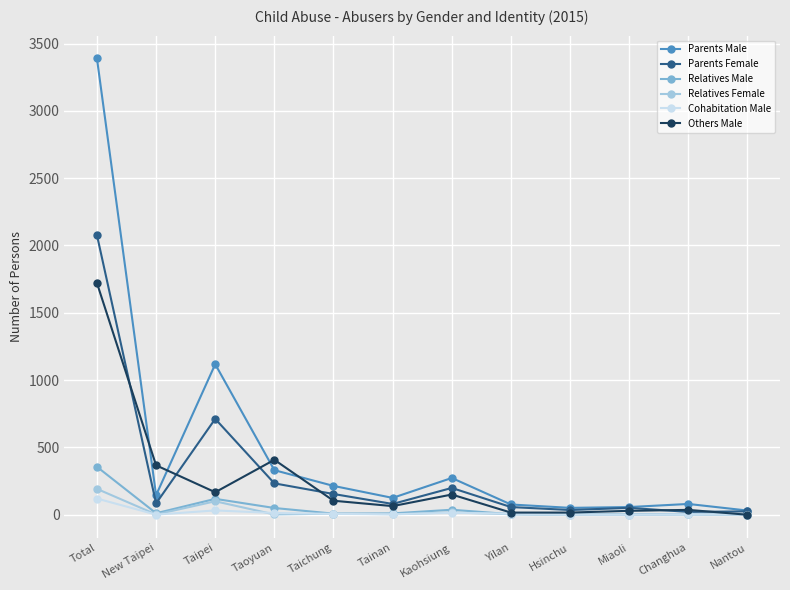

What is the label of the 4th point from the right?

Hsinchu